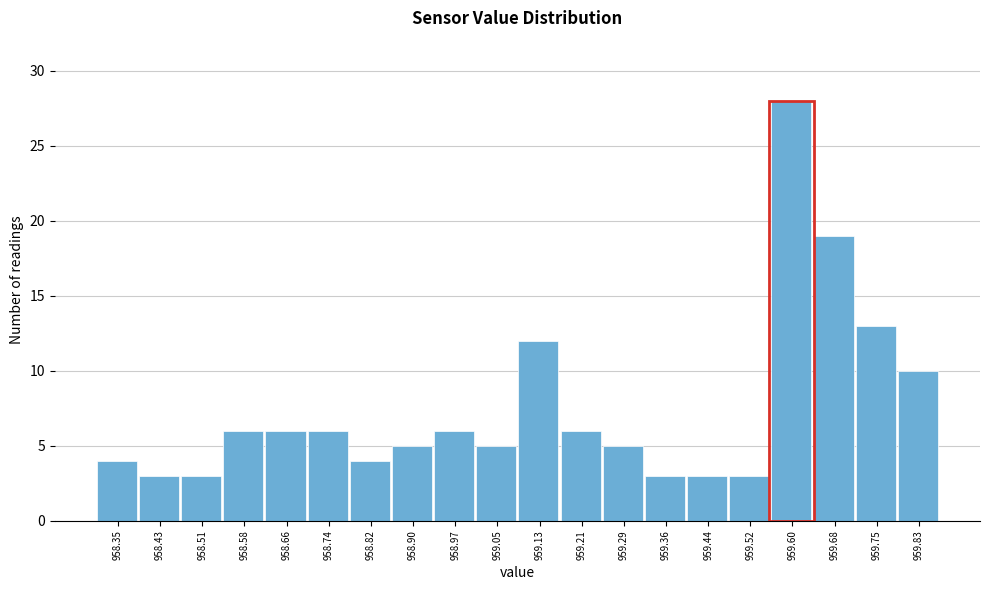

Reading left to right, transcribe all the data shown in this chart.

958.35=4	958.43=3	958.51=3	958.58=6	958.66=6	958.74=6	958.82=4	958.90=5	958.97=6	959.05=5	959.13=12	959.21=6	959.29=5	959.36=3	959.44=3	959.52=3	959.60=28	959.68=19	959.75=13	959.83=10